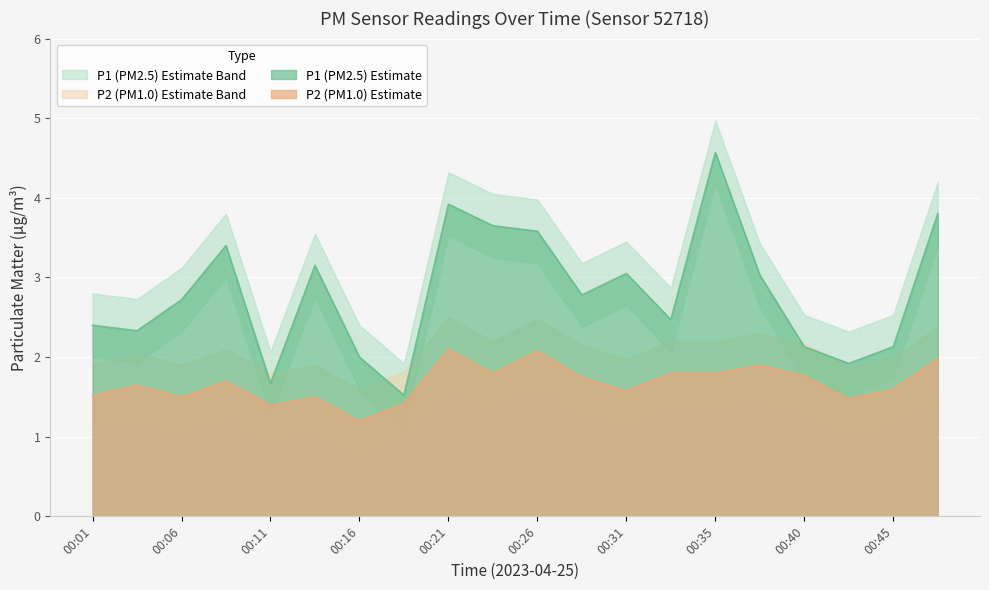

The P1_upper series shows 3.6 at 00:45. True or false?

False